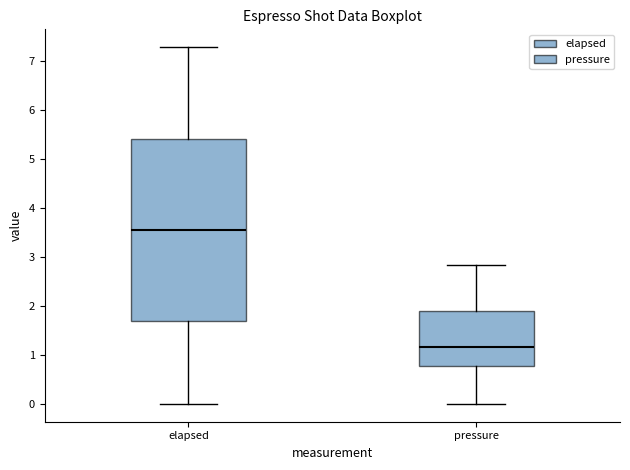

Which box is the tallest, from its lower edge to its upper edge?

elapsed